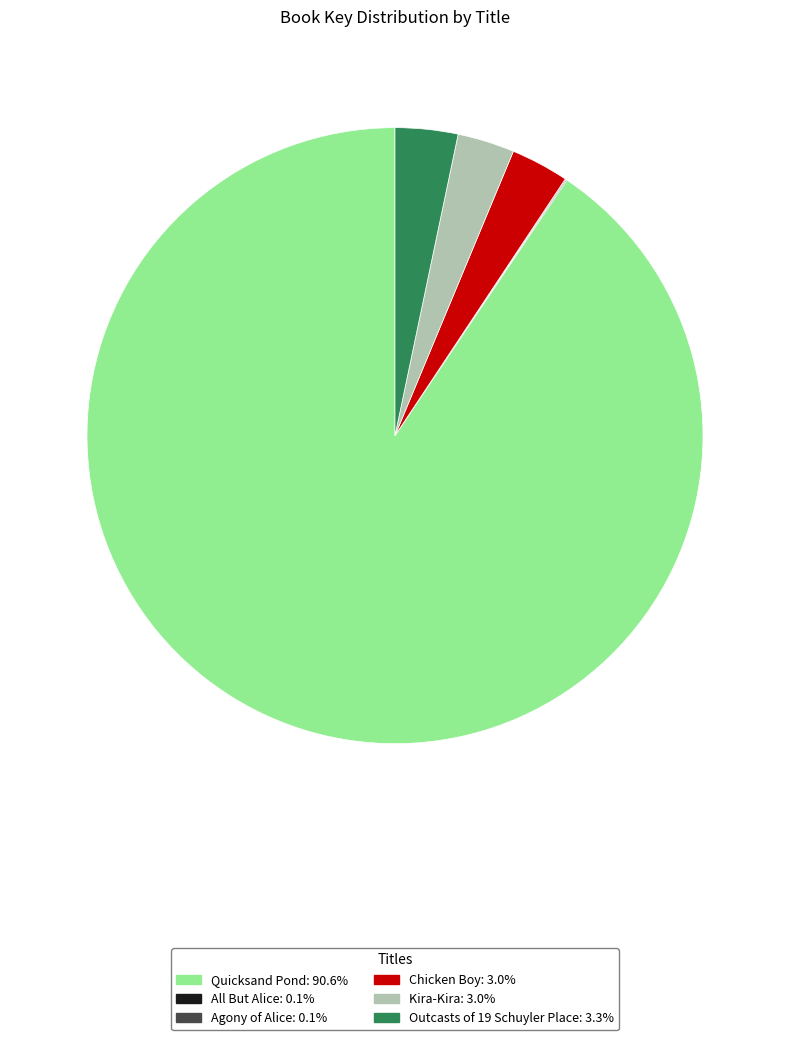

Is the sum of Kira-Kira and Outcasts of 19 Schuyler Place greater than half?

No